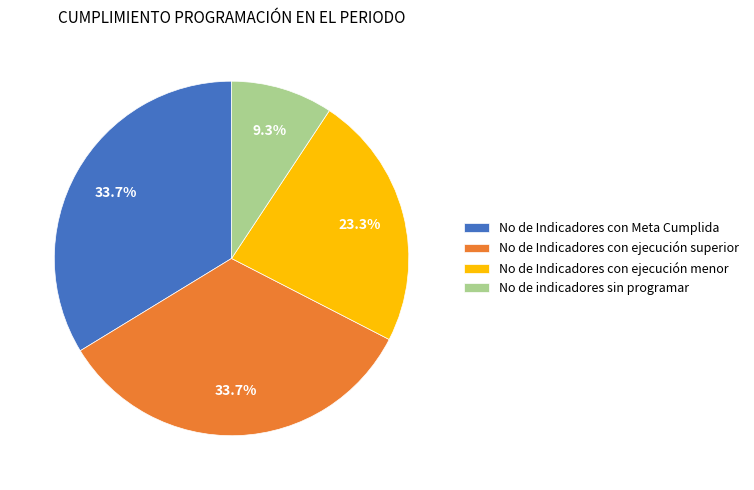

What percentage is the No de Indicadores con ejecución menor slice, to the nearest percent?

23%